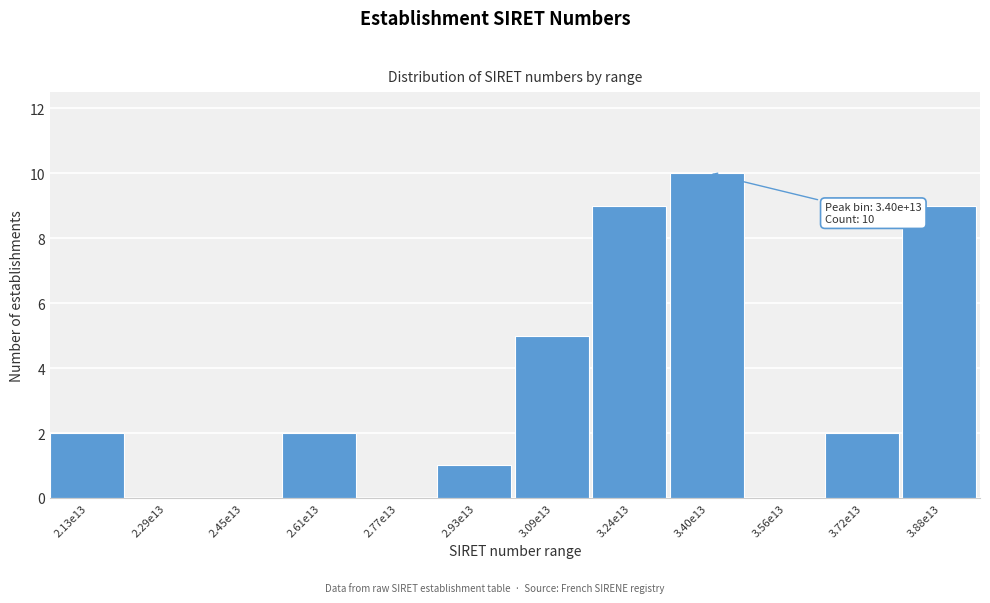

Reading left to right, list all the values displayed in this chart.

2.13e13=2	2.29e13=0	2.45e13=0	2.61e13=2	2.77e13=0	2.93e13=1	3.09e13=5	3.24e13=9	3.40e13=10	3.56e13=0	3.72e13=2	3.88e13=9